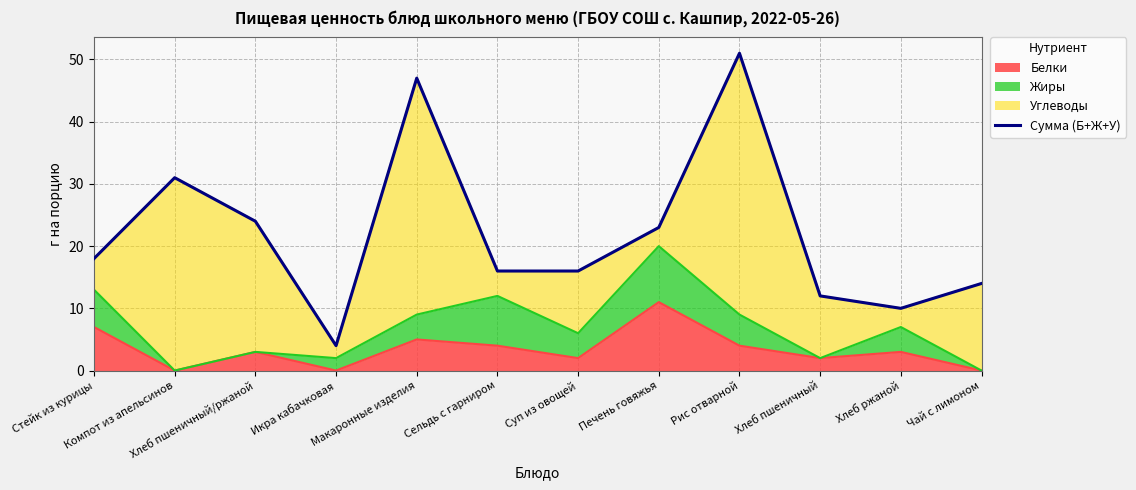

How many lines are shown in the chart?

1